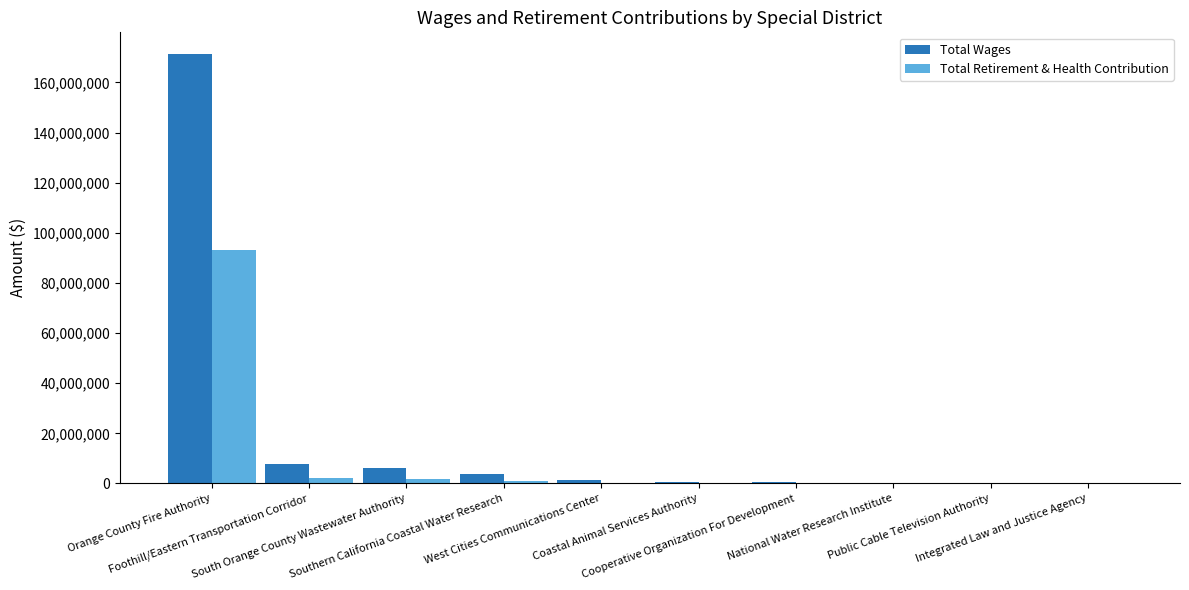

The value of Total Retirement & Health Contribution at Southern California Coastal Water Research is 858023. True or false?

True